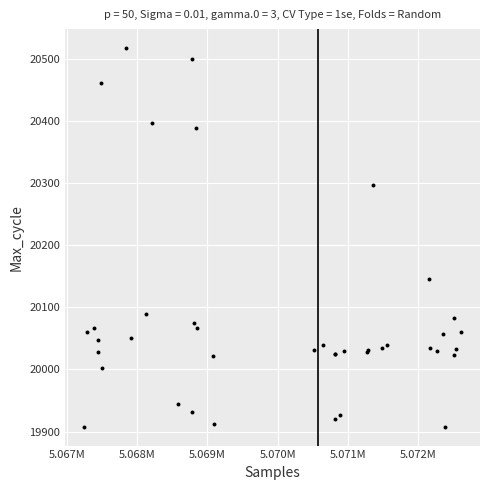

What Y value in the scatter plot is closest to 20212?

20146